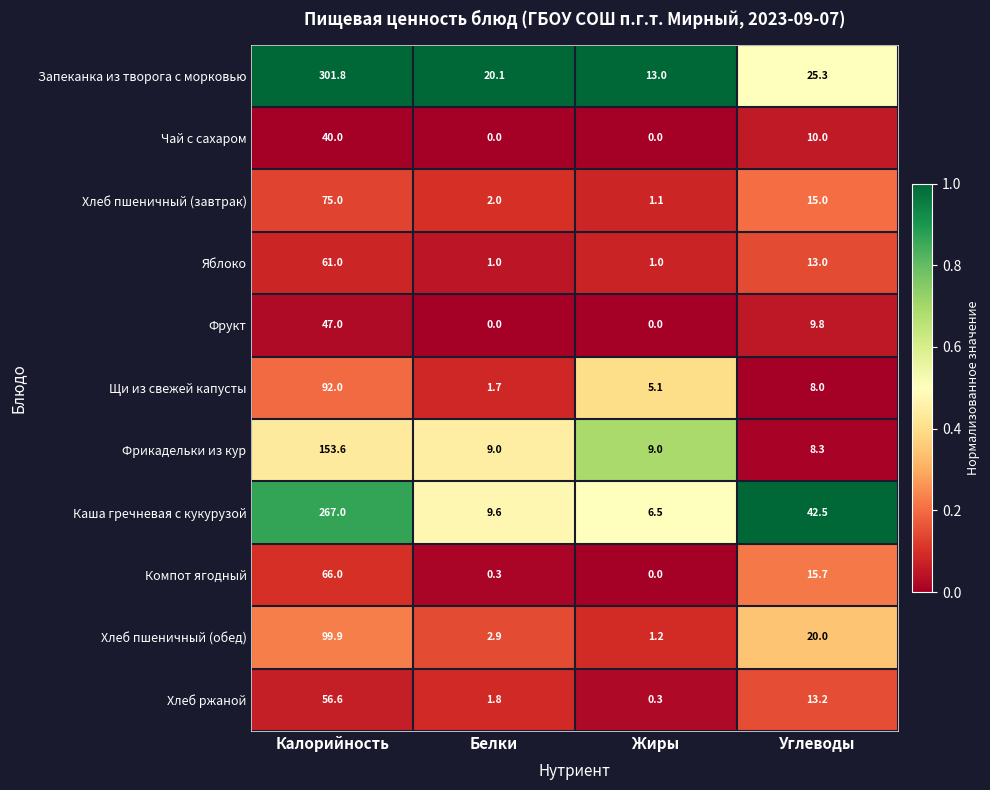

What is the maximum value shown in the chart?

301.8